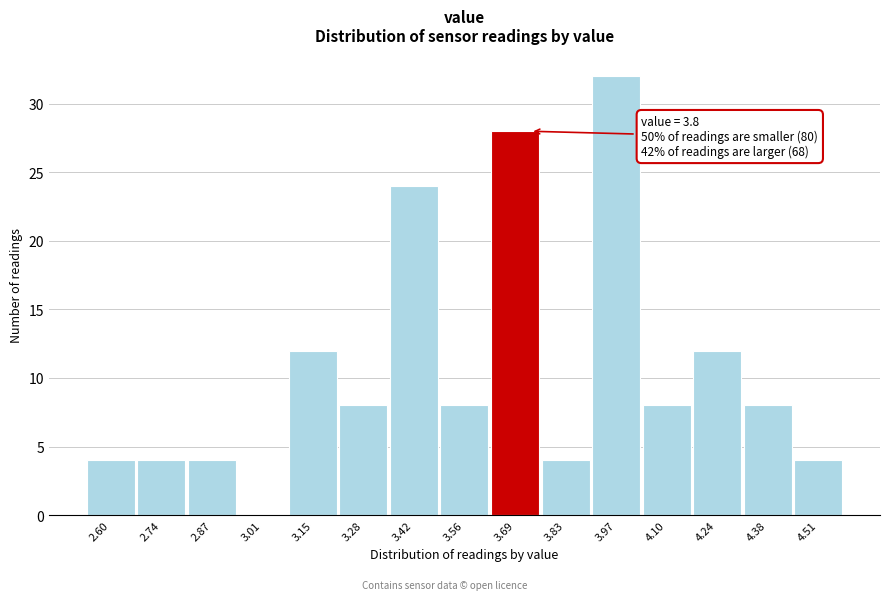

Reading left to right, transcribe all the data shown in this chart.

2.60=4	2.74=4	2.87=4	3.01=0	3.15=12	3.28=8	3.42=24	3.56=8	3.69=28	3.83=4	3.97=32	4.10=8	4.24=12	4.38=8	4.51=4